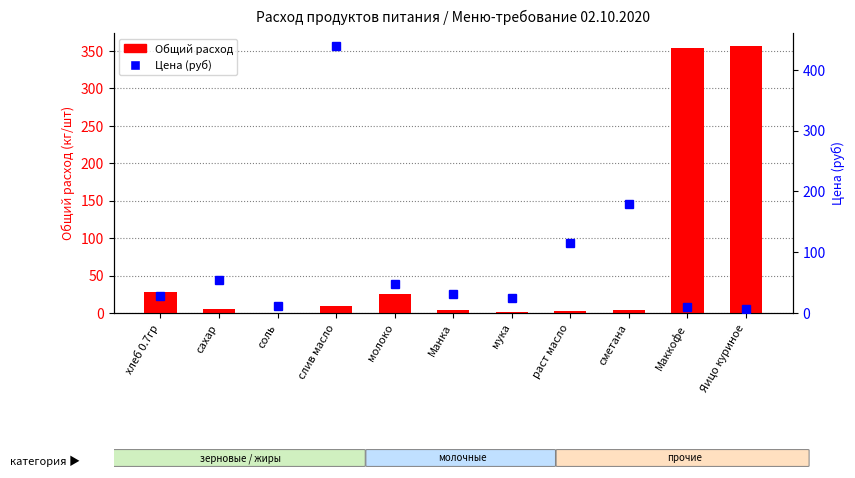

What position from the right is слив масло?

8